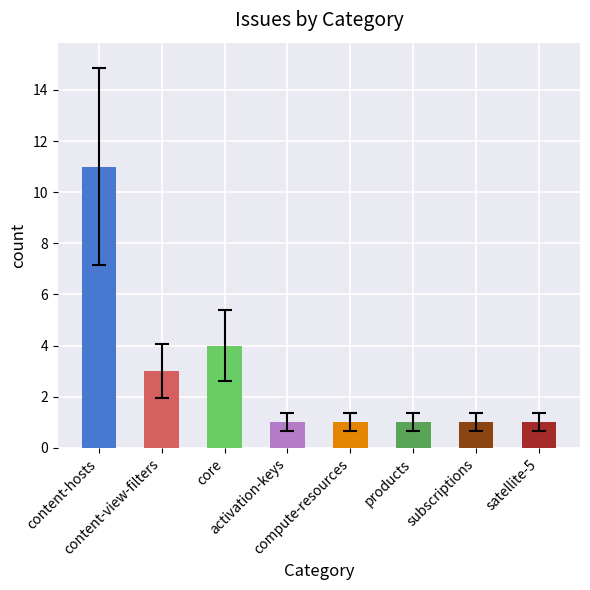

Reading left to right, extract all data points from this chart.

content-hosts=11	content-view-filters=3	core=4	activation-keys=1	compute-resources=1	products=1	subscriptions=1	satellite-5=1